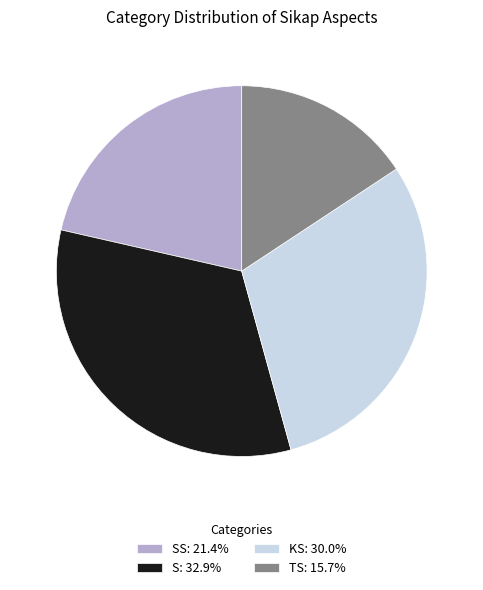

Is there a majority slice in this chart?

No